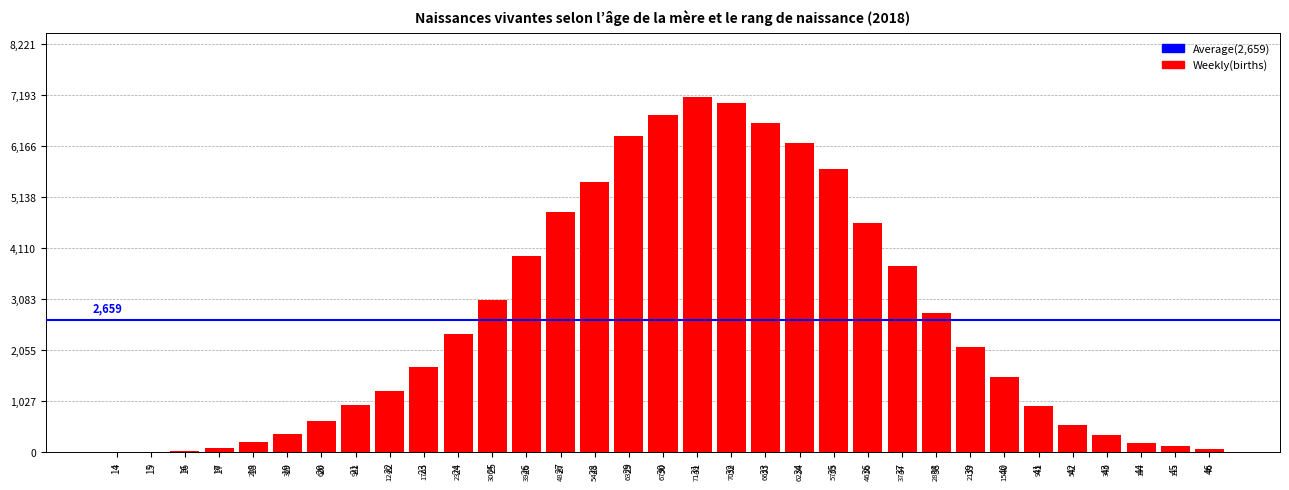

Which label corresponds to the largest value in the chart?

31